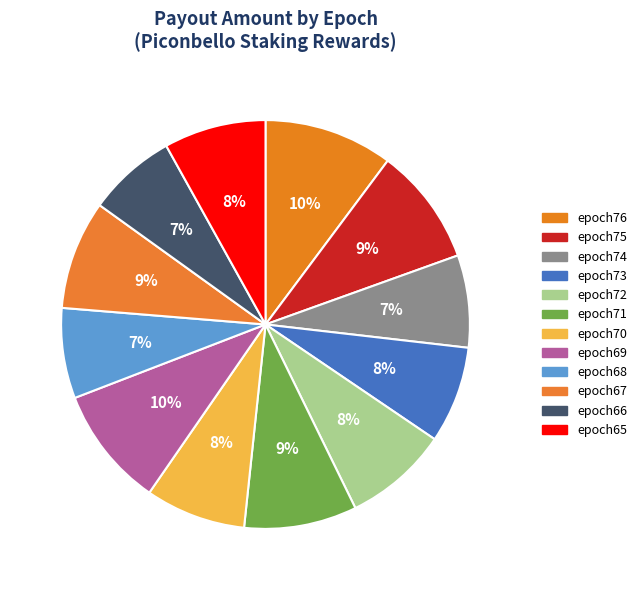

To the nearest percent, what is the combined percentage of epoch73 and epoch74?

15%